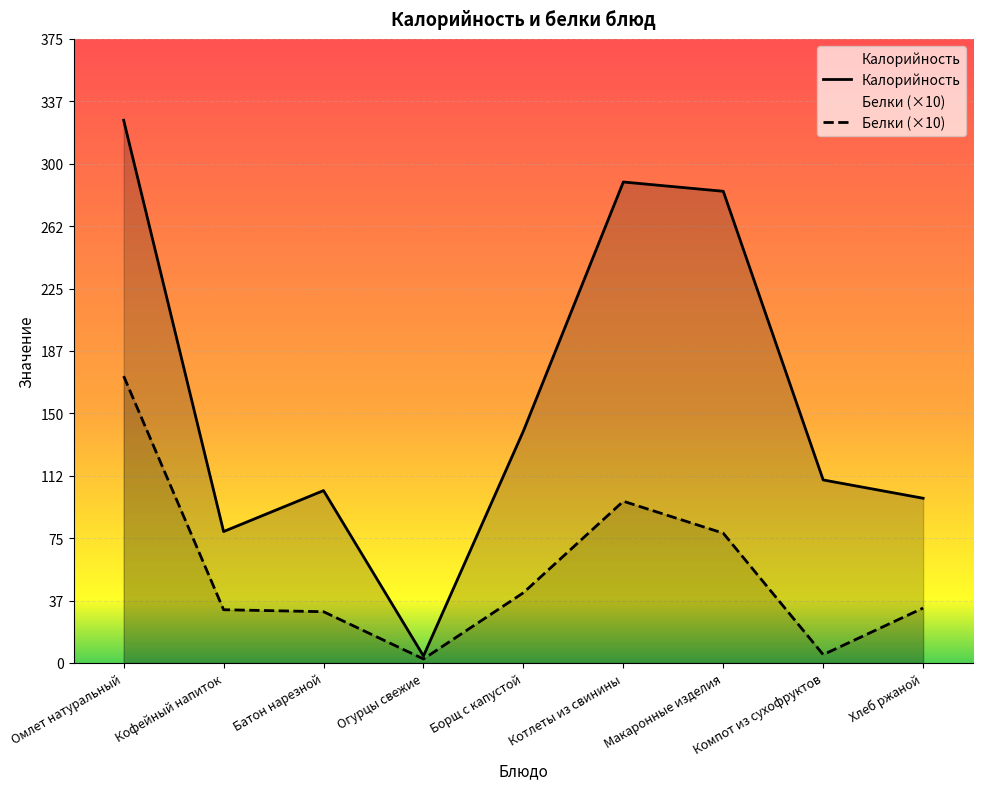

At how many categories does at least one series exceed 187?

3